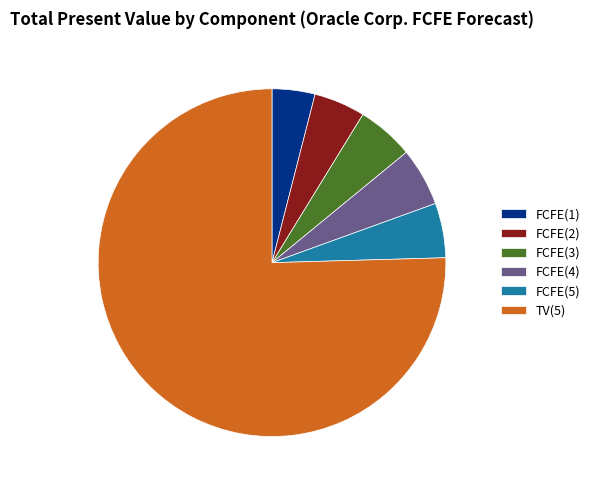

Approximately how many times larger is the value at FCFE(3) compared to FCFE(2)?

1.1